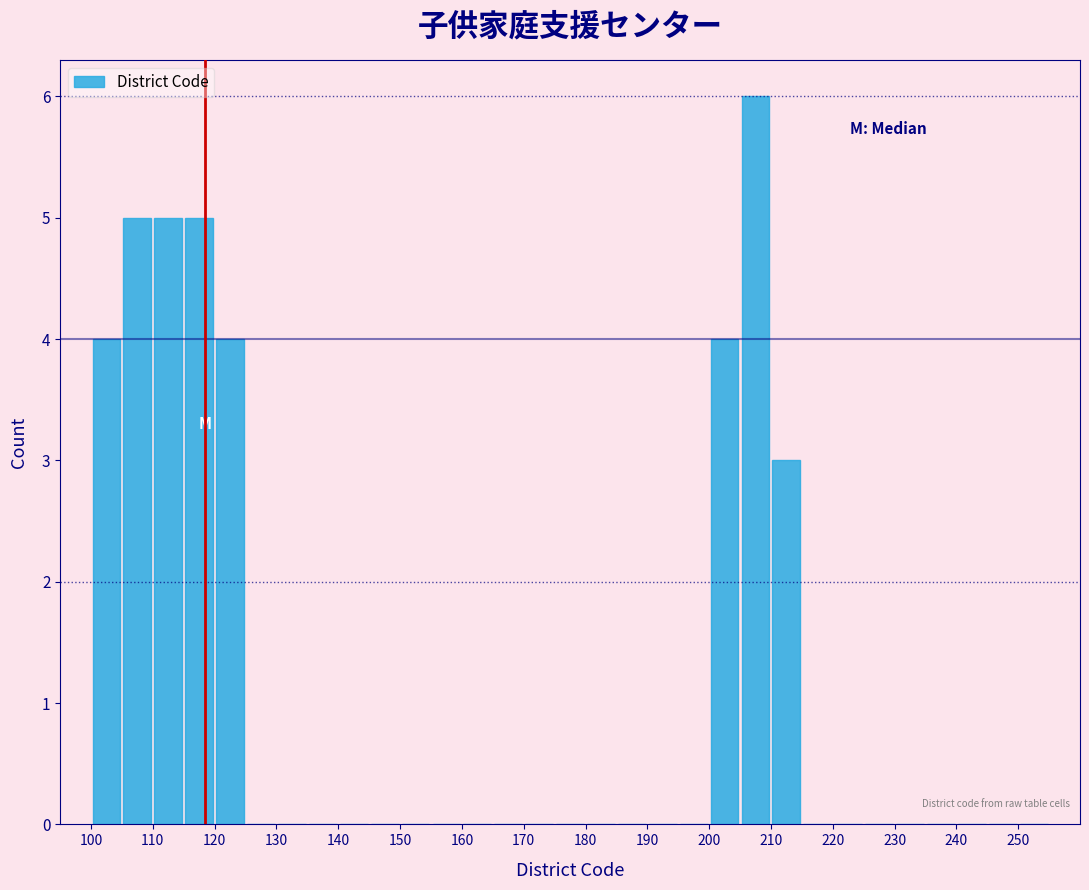

What is the height of the bar covering 110 to 115 on the x-axis? The values are not printed on the chart, so give them approximately, as read against the axis.

5